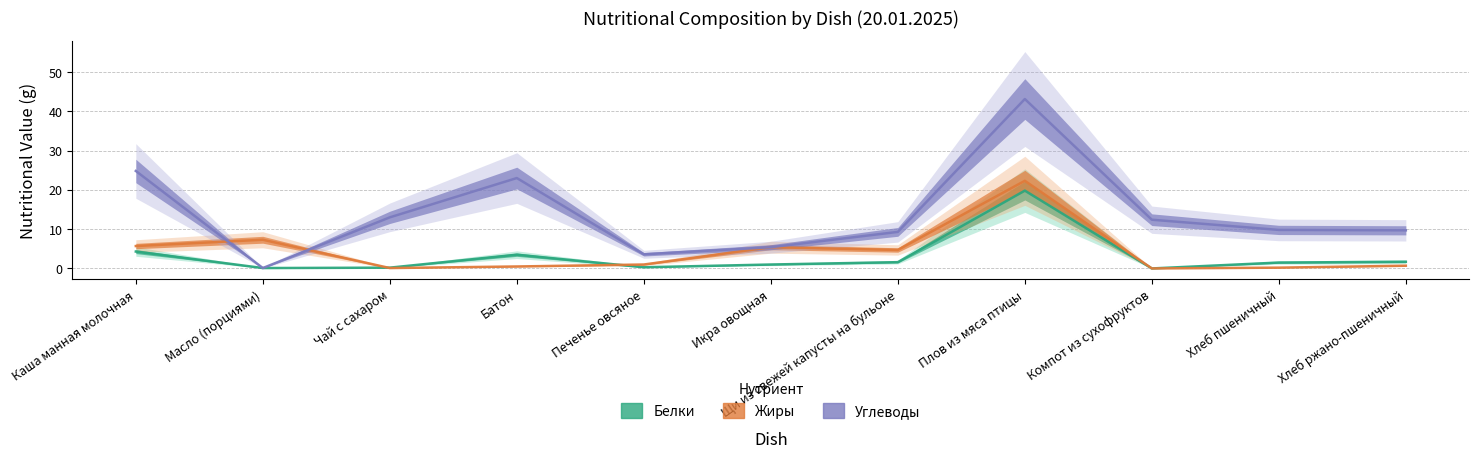

How many lines are shown in the chart?

3